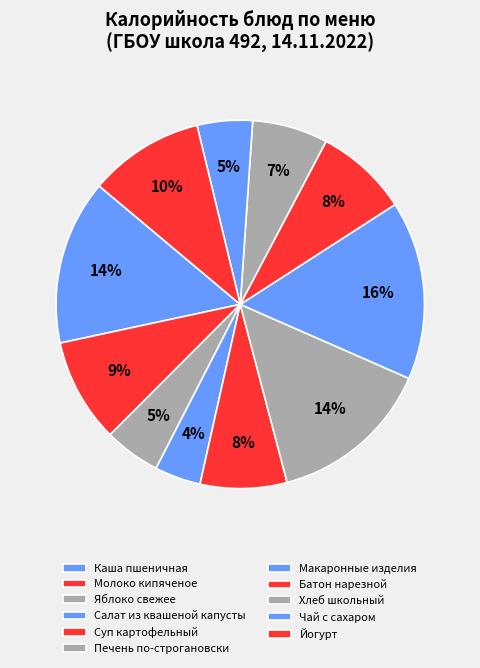

How many segments does this pie chart have?

11